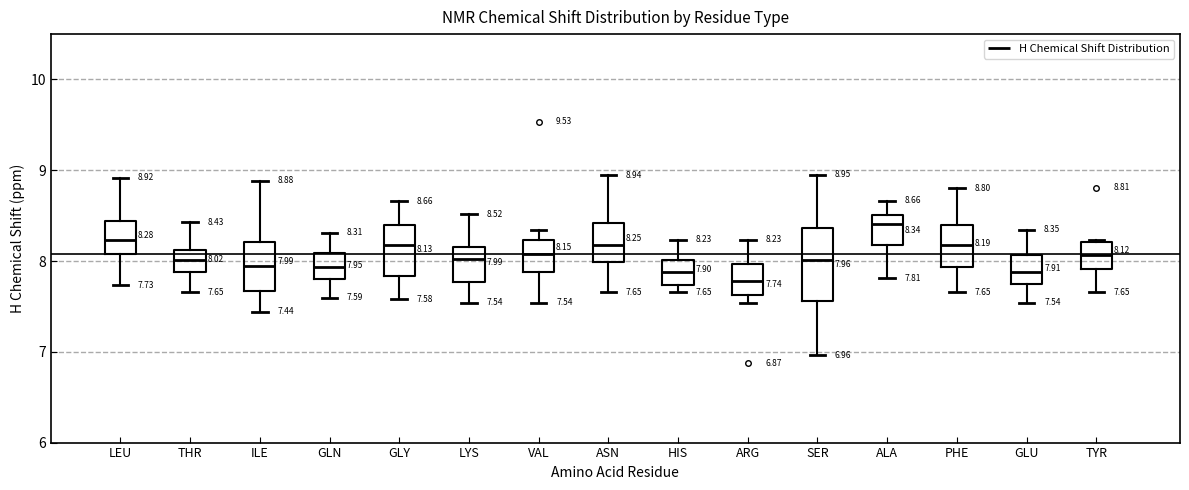

Comparing the boxes themselves (not the whiskers), which one is the tallest?

SER